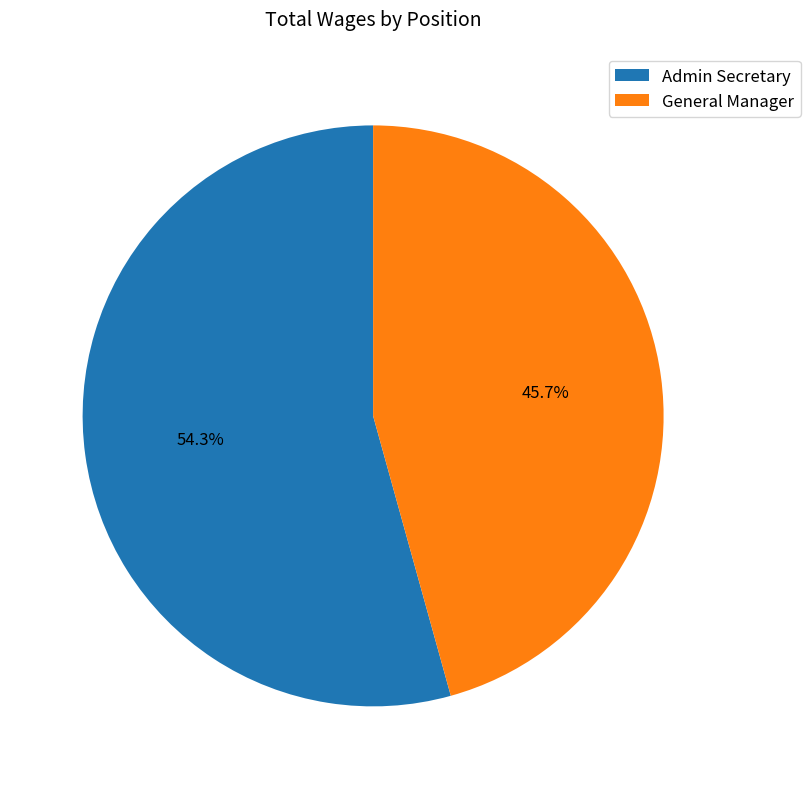

To the nearest percent, what portion does Admin Secretary represent?

54%